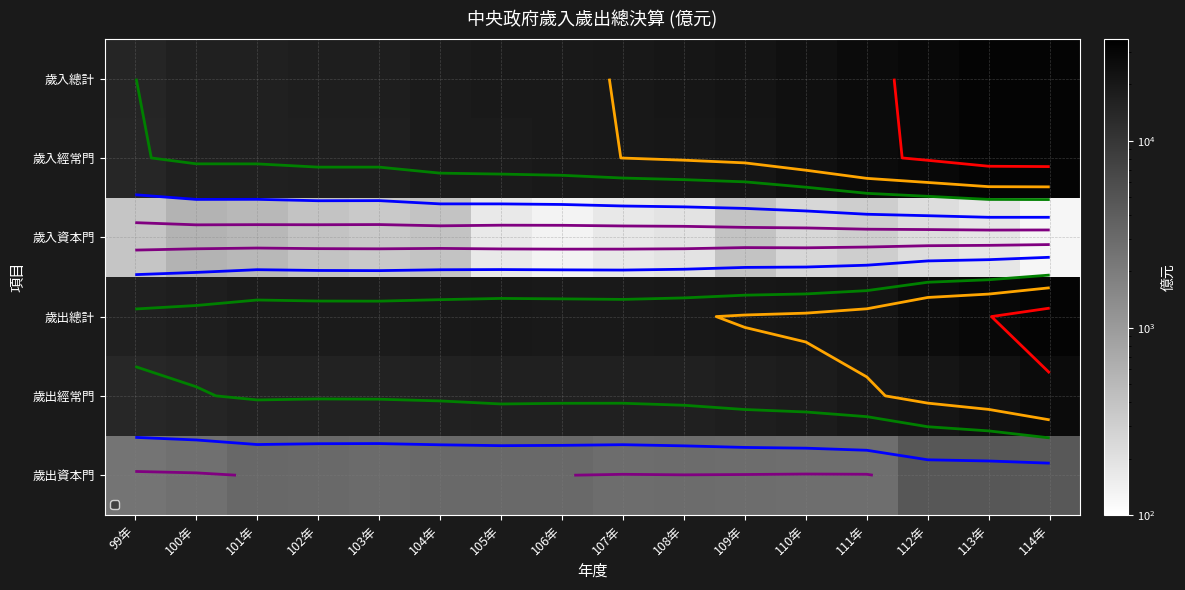

How many values in the 歲入資本門 series are below 307?

8